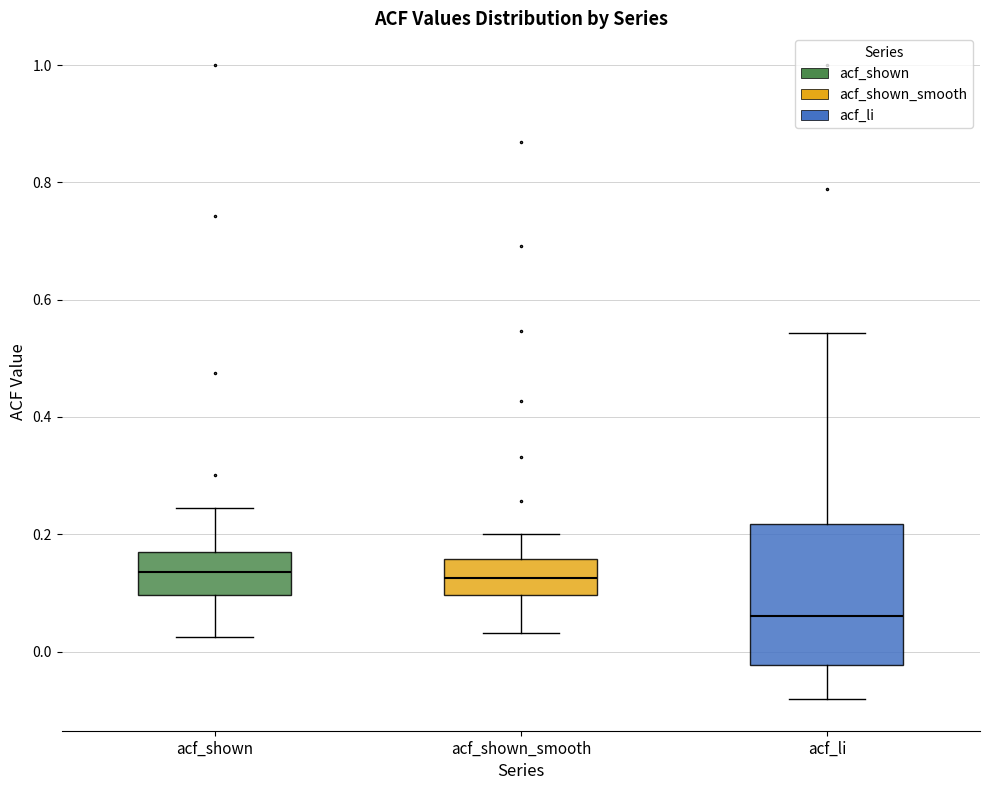

Reading left to right, transcribe this box plot: for each box, give where its median line is, the range the box spans, and where its two whiskers end, as read against the y-axis. The values are not printed on the chart, so give them approximately, as read against the axis.

acf_shown: median 0.14, box 0.10 to 0.16, whiskers 0.02 to 0.24
acf_shown_smooth: median 0.12, box 0.10 to 0.16, whiskers 0.04 to 0.20
acf_li: median 0.06, box -0.02 to 0.22, whiskers -0.08 to 0.54